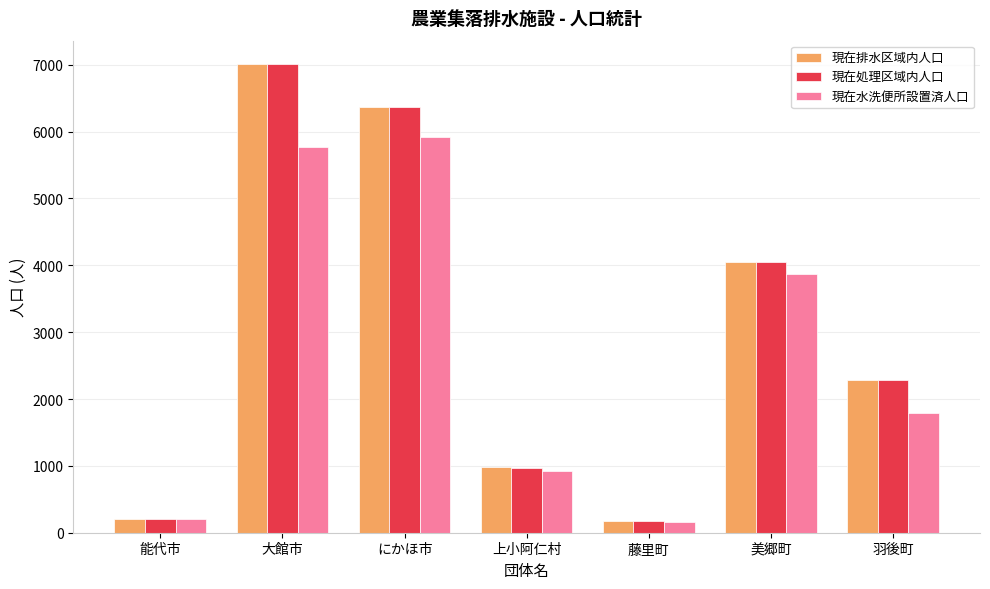

At which label is 現在処理区域内人口 closest to 3595?

美郷町